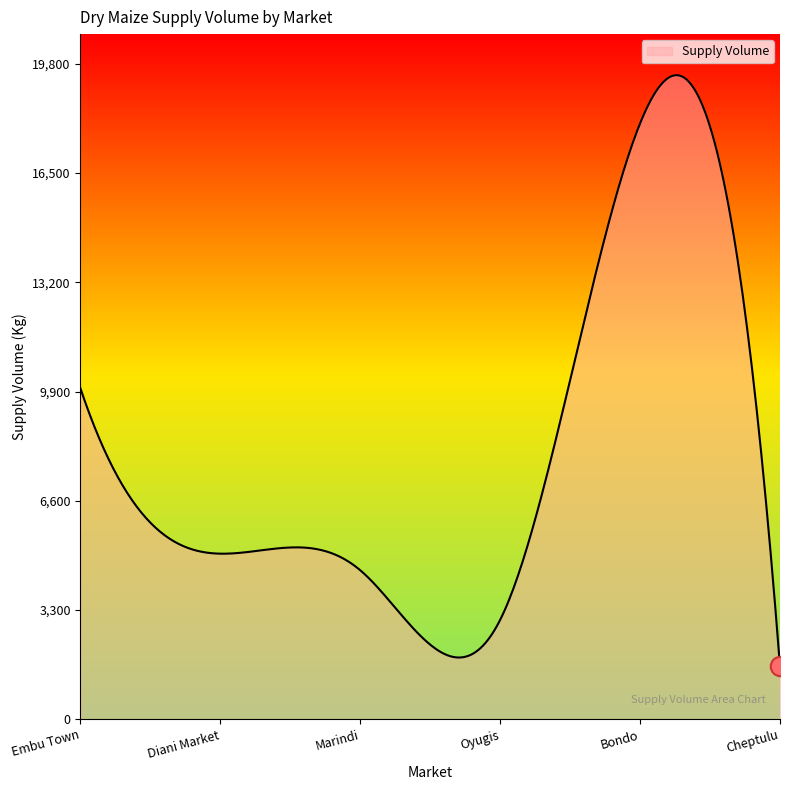

How many series are shown in this chart?

1